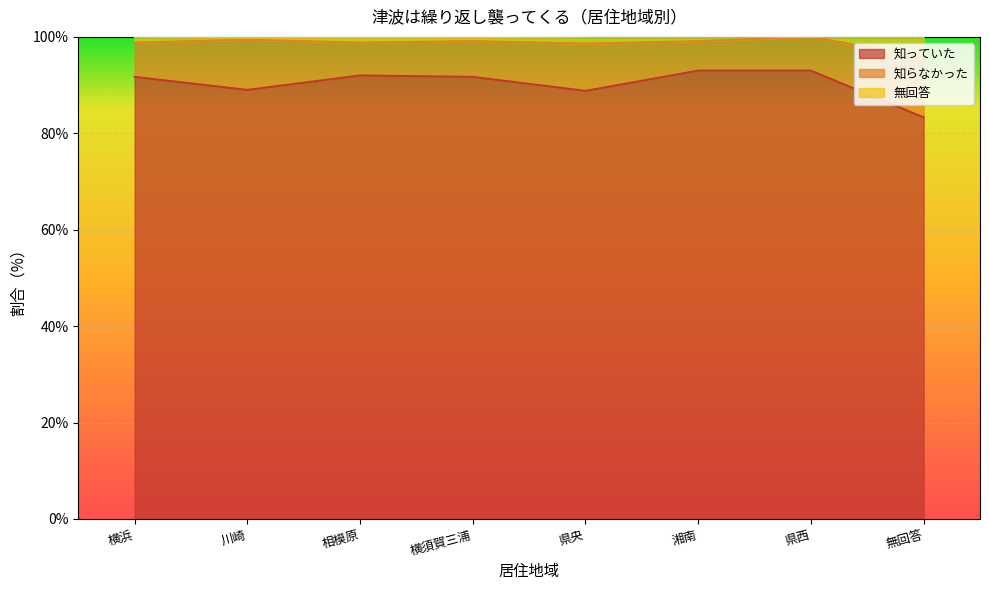

How many interior local peaks does the 無回答 series have?

3